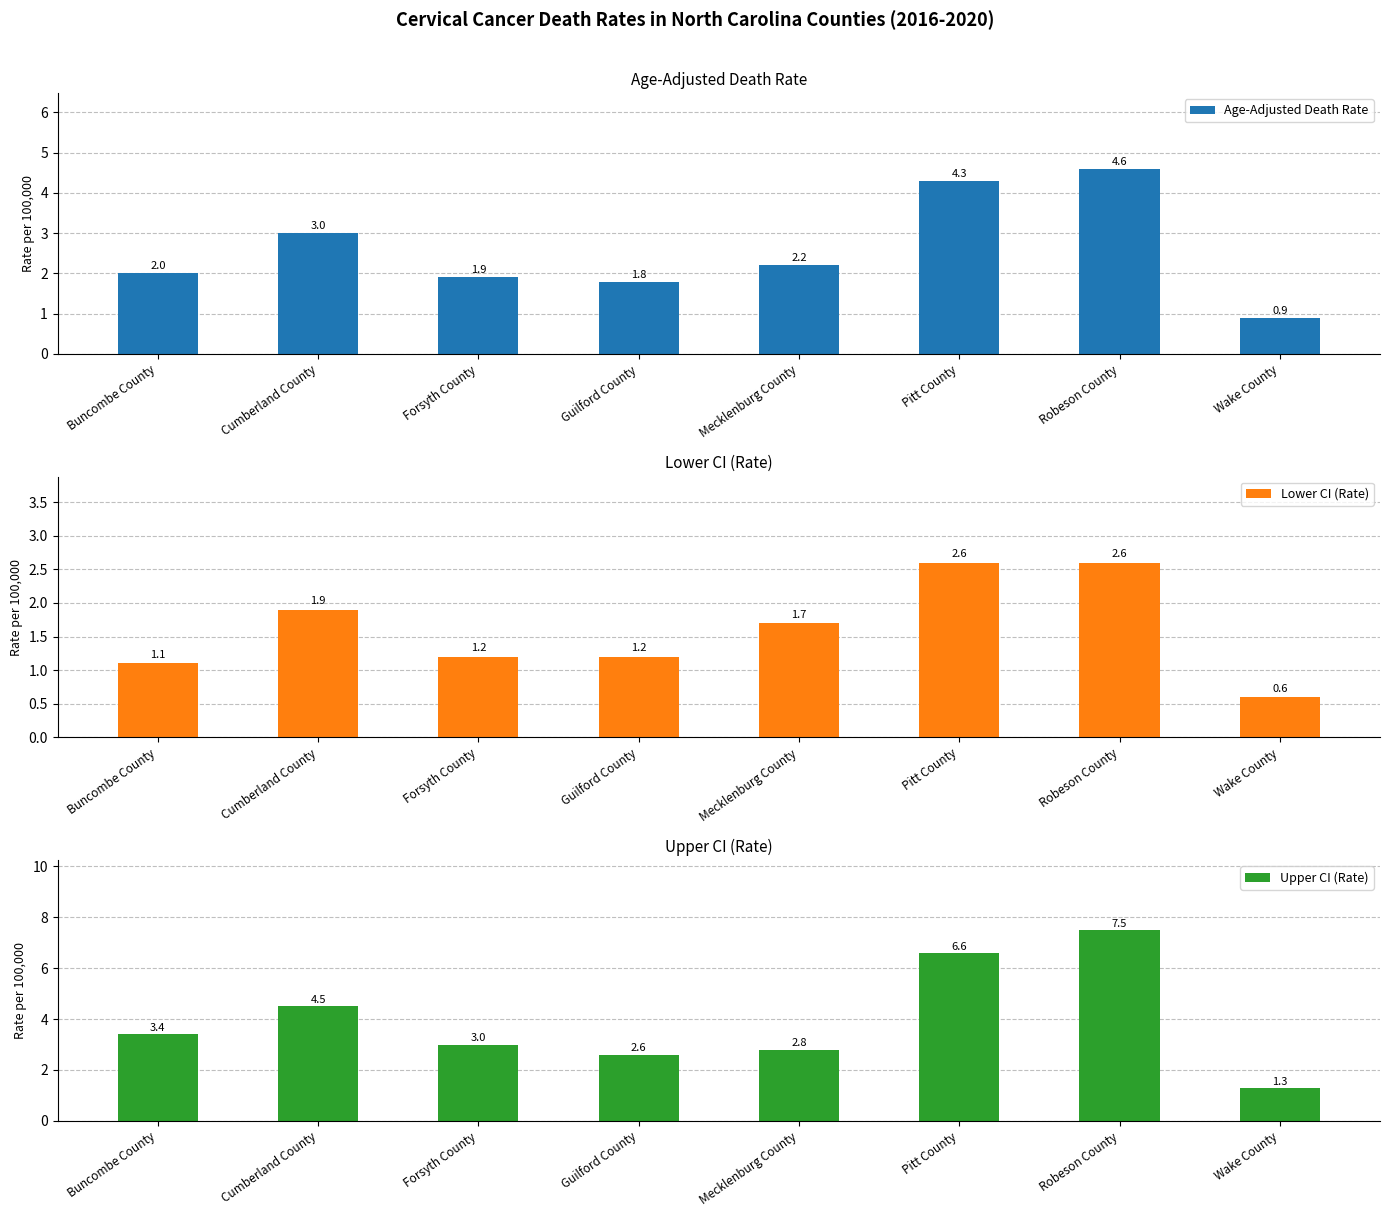

Which label corresponds to the smallest value in the chart?

Wake County